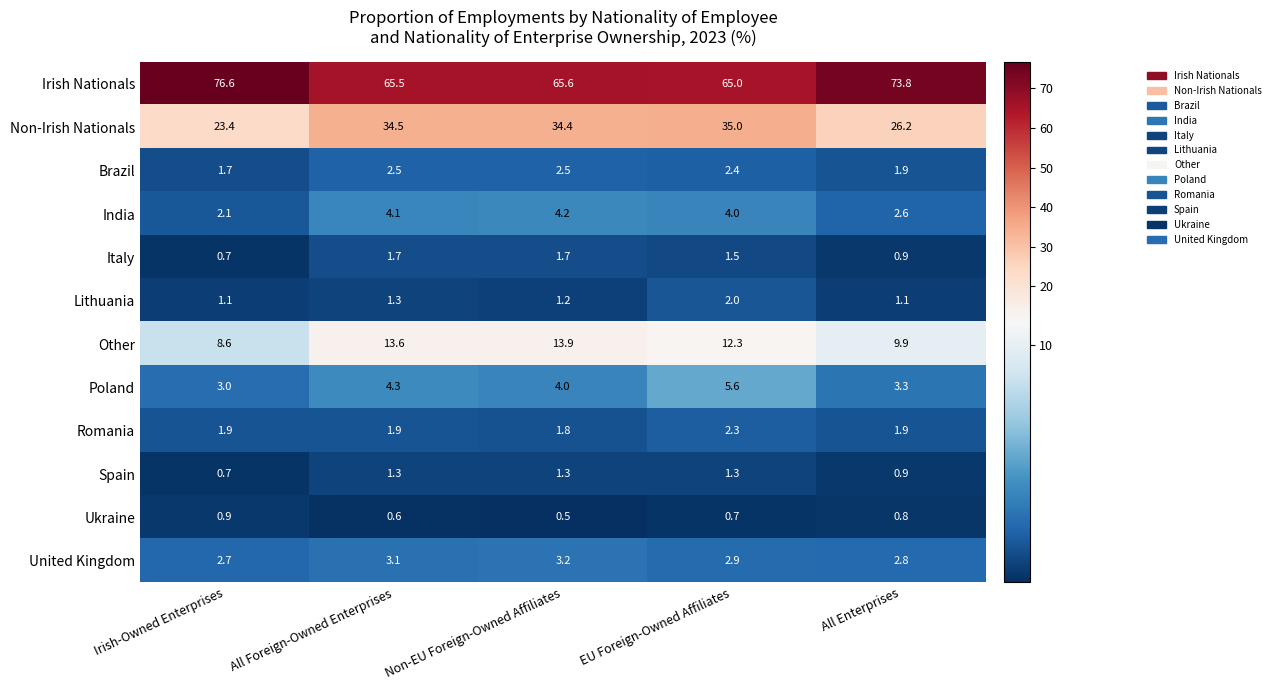

At which label is Poland closest to 4?

Non-EU Foreign-Owned Affiliates